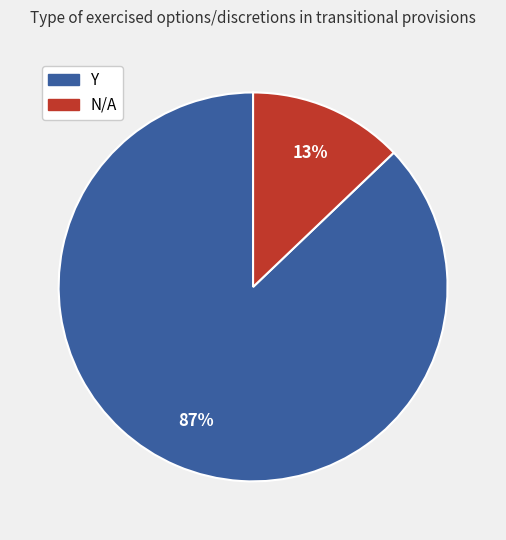

How many segments does this pie chart have?

2